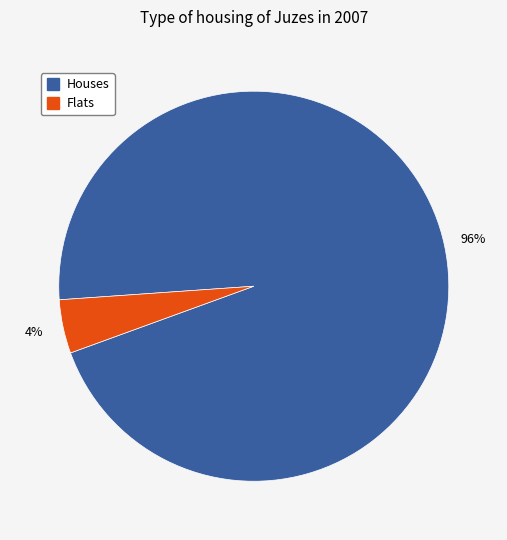

To the nearest percent, what is the average slice percentage?

50%